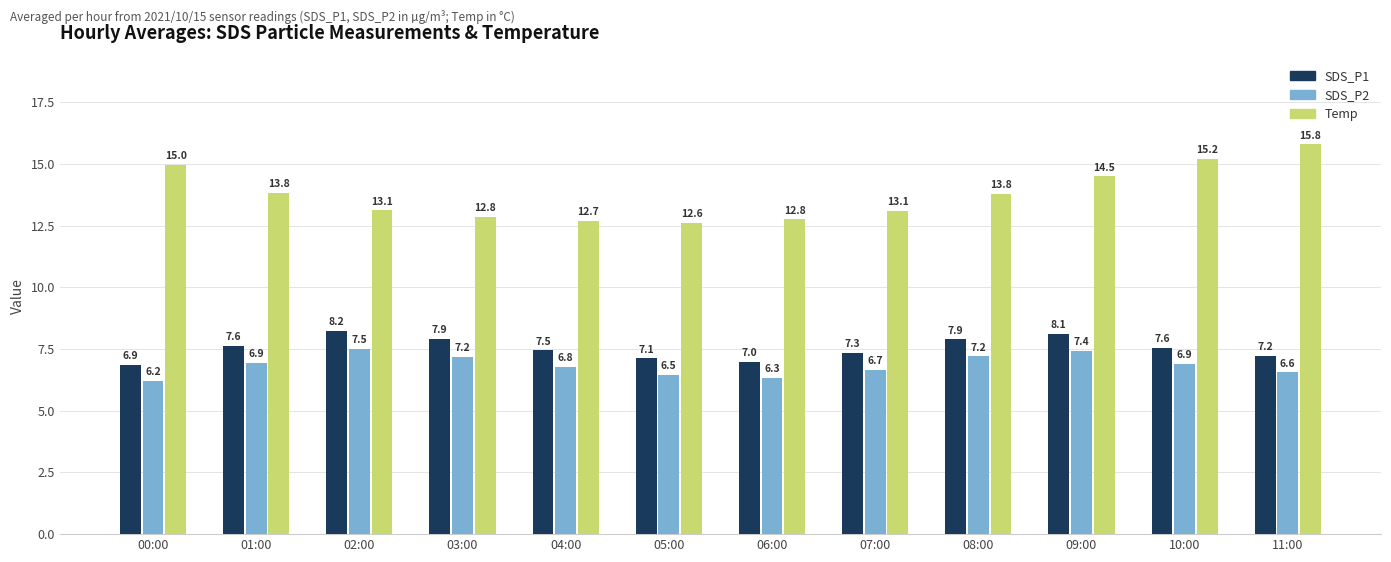

What is the smallest value displayed?

6.2